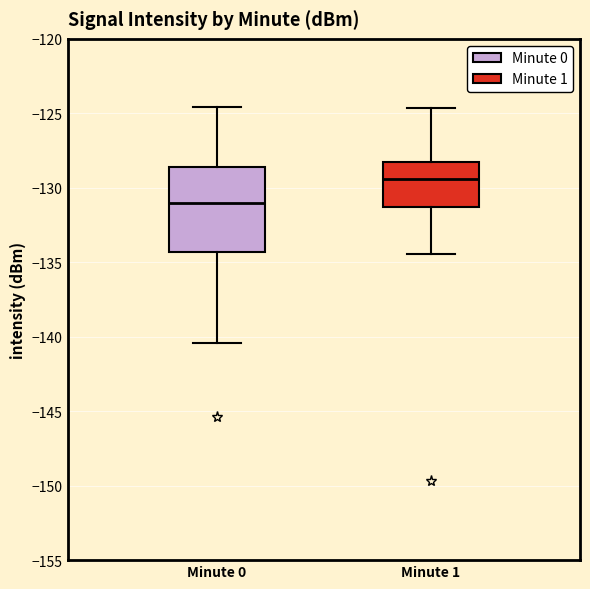

Reading left to right, read every box against the y-axis: the position of its median line, the range the box covers, and the ends of its whiskers. The values are not printed on the chart, so give them approximately, as read against the axis.

Minute 0: median -131.0, box -134.5 to -128.5, whiskers -140.5 to -124.5
Minute 1: median -129.5, box -131.5 to -128.5, whiskers -134.5 to -124.5